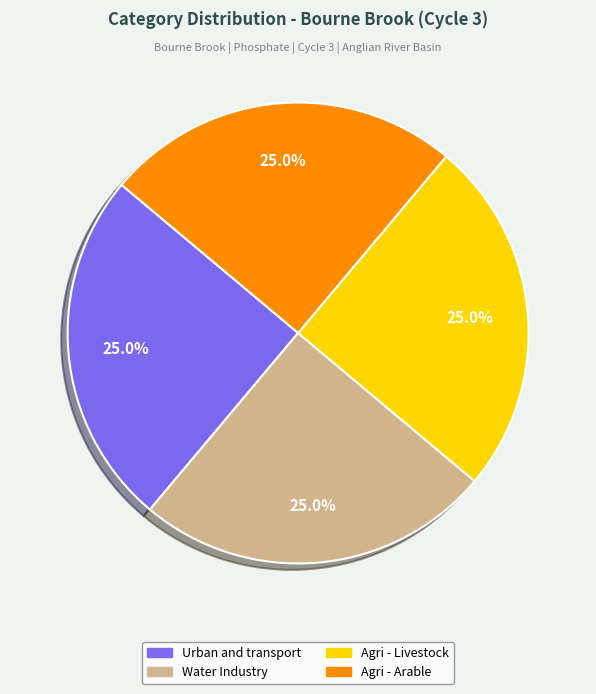

Approximately how many times larger is the value at Agri - Livestock compared to Agri - Arable?

1.0